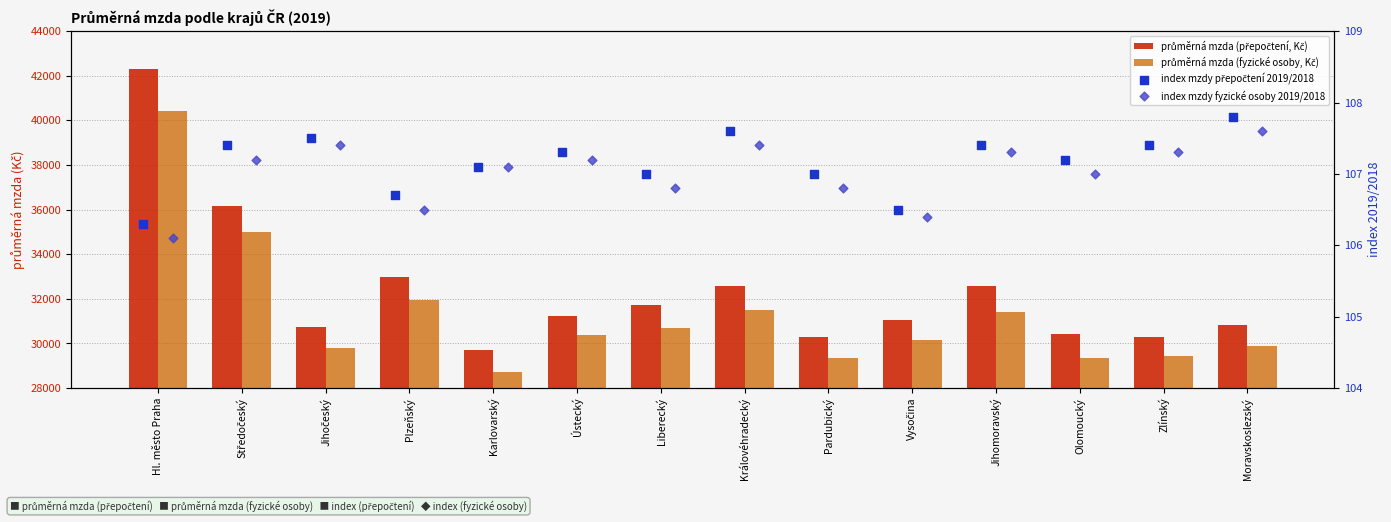

Which series has the widest spread of Y values?

průměrná mzda (přepočtení, Kč)